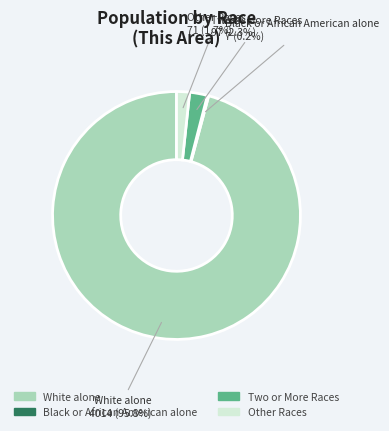

Is there a majority slice in this chart?

Yes